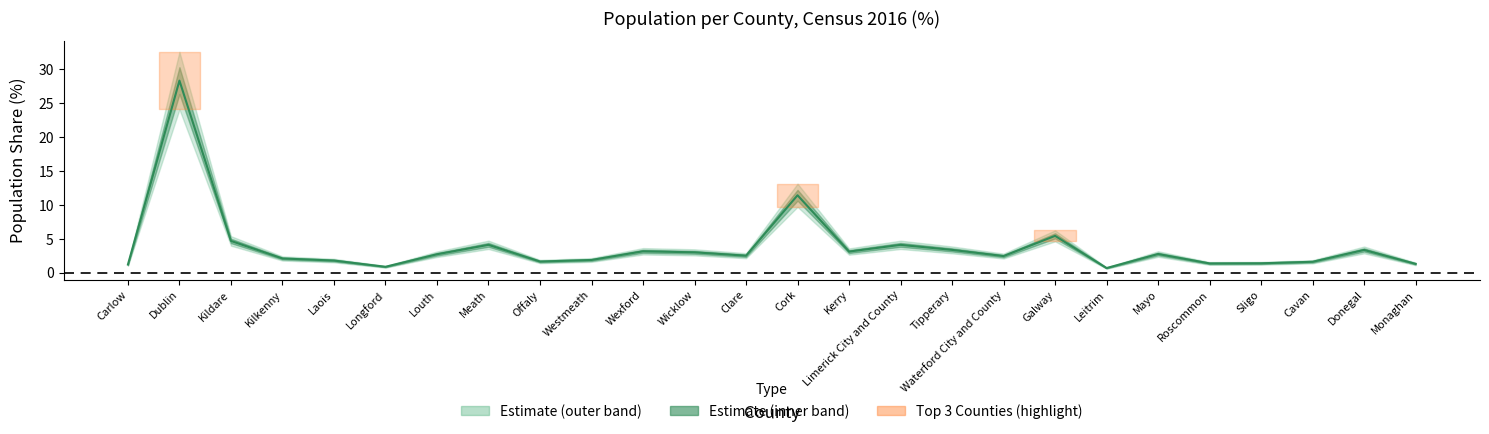

True or false: there are more than 2 points higher than both neighbors.

True